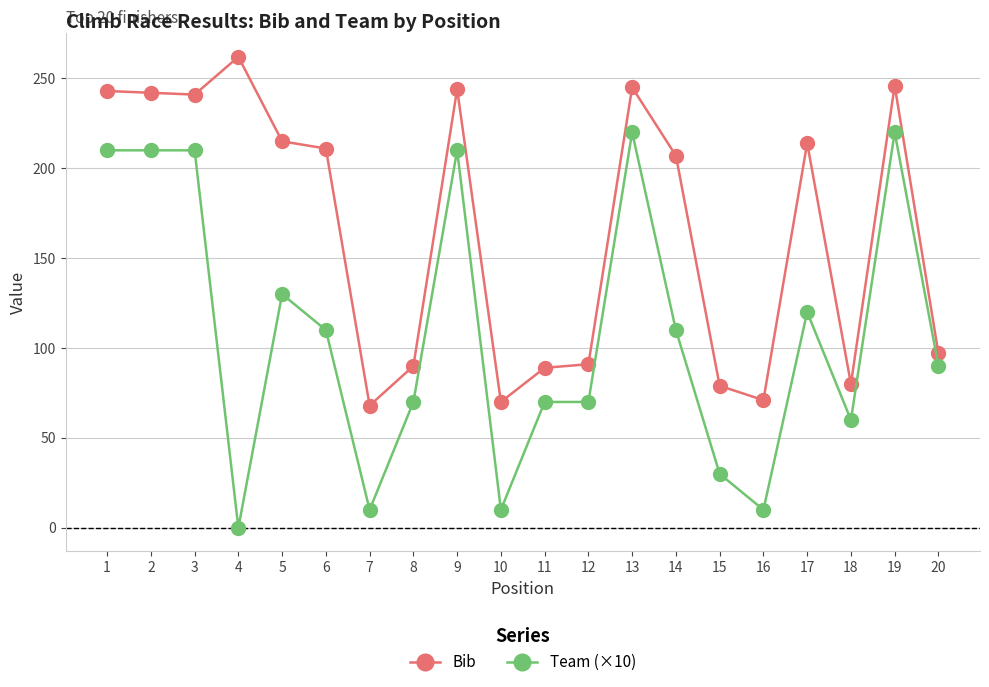

What is the lowest value of the Bib series?

68